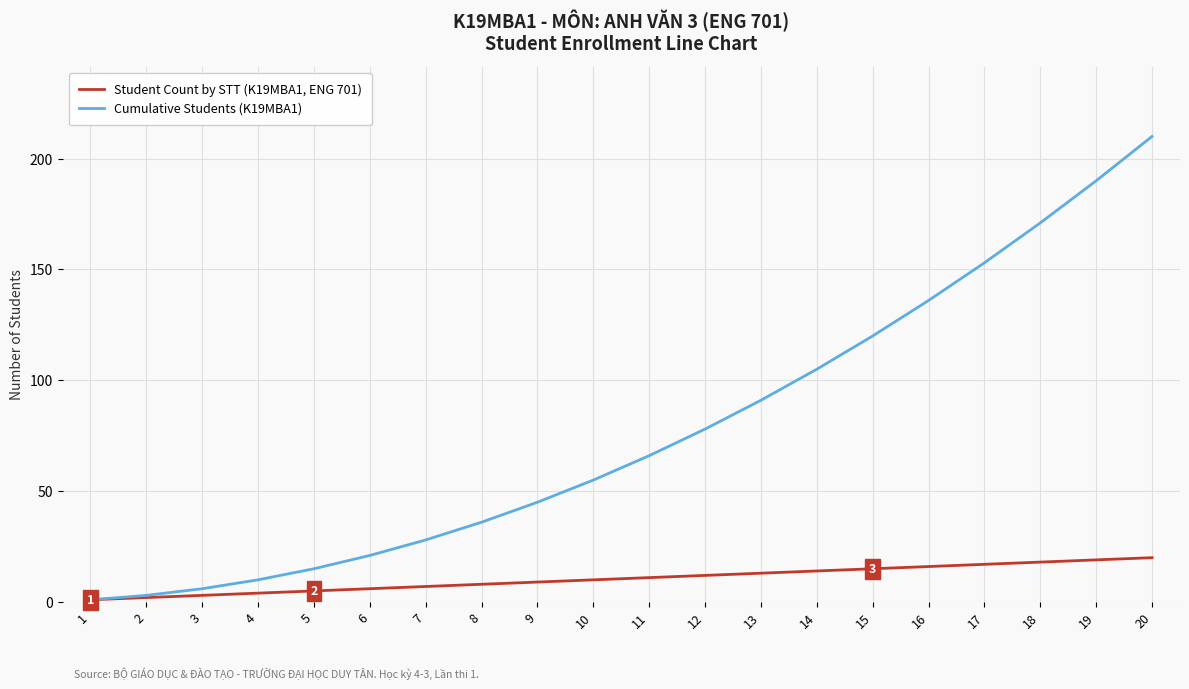

At which category is the sum across all series the highest?

20